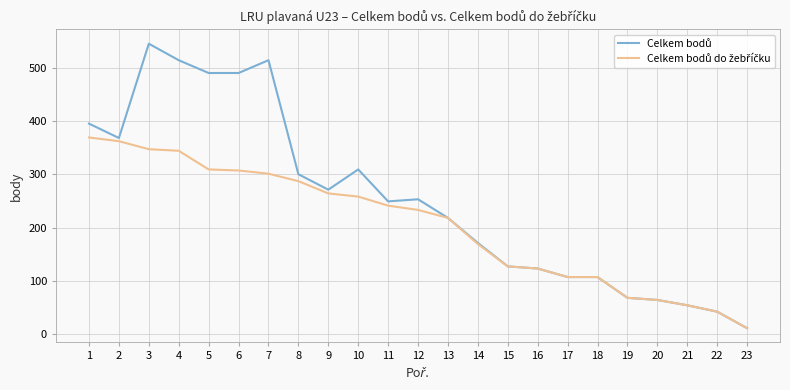

At which category is the sum across all series the highest?

3